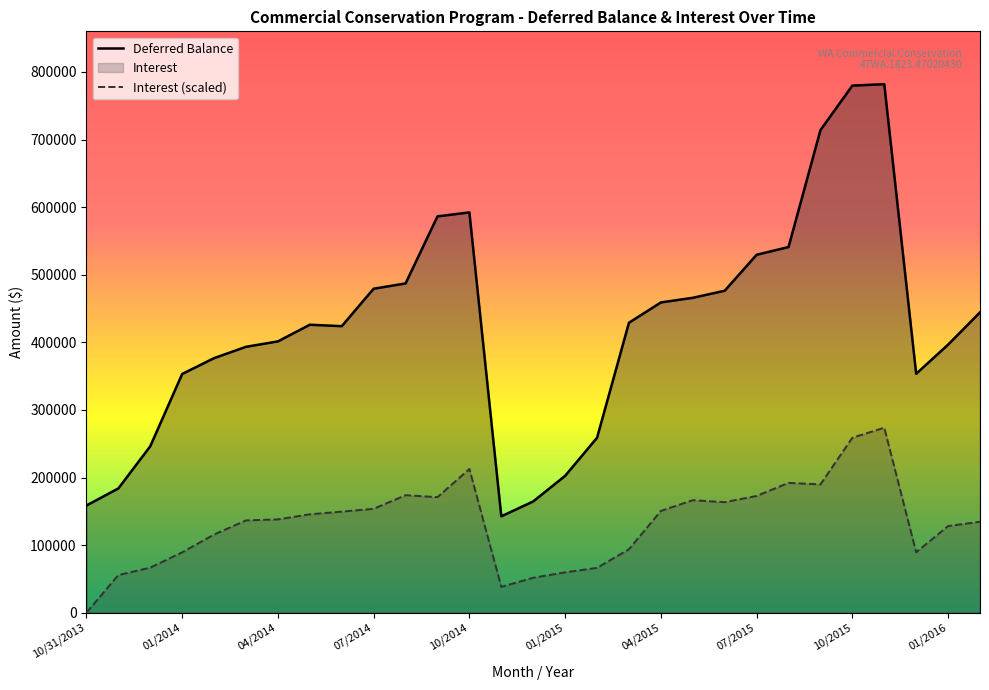

How many values in the Interest series are below 138048?

14